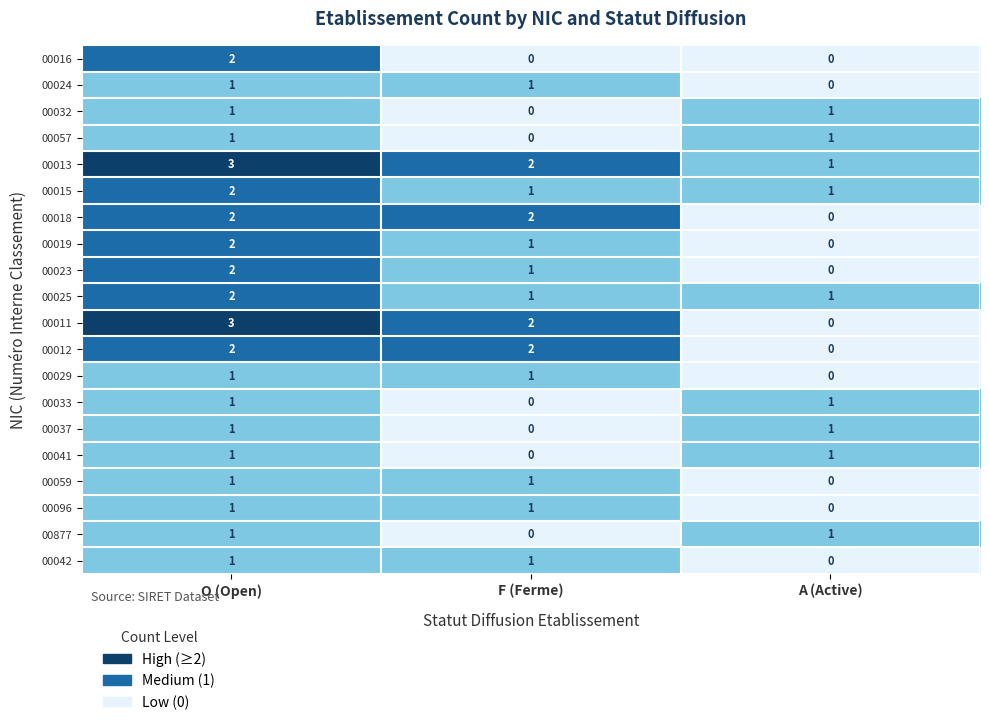

Between O (Open) and F (Ferme), which series saw the biggest shift?

00016